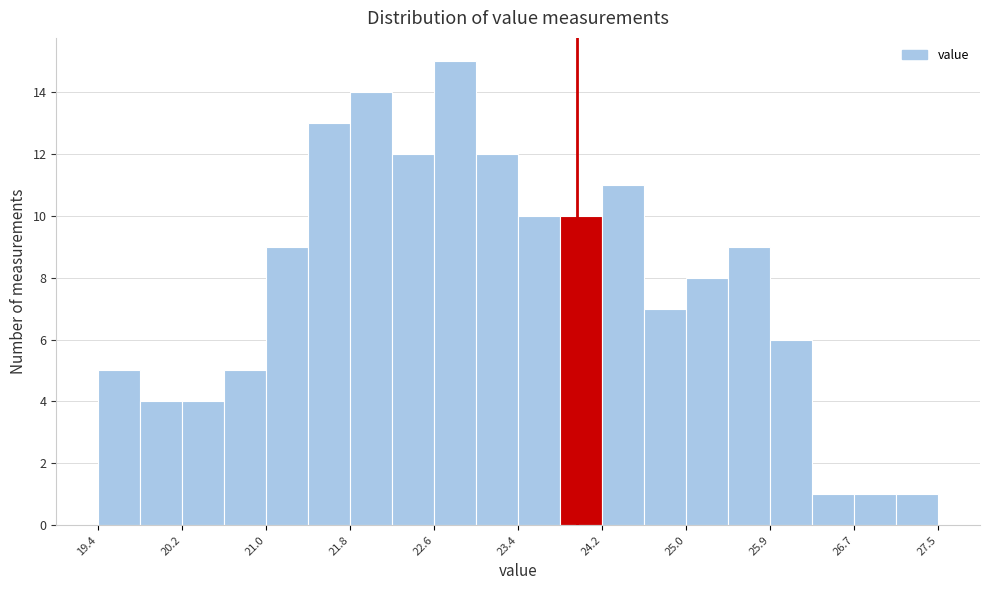

Over which range of the x-axis is the bar tallest?

22.6 to 23.0